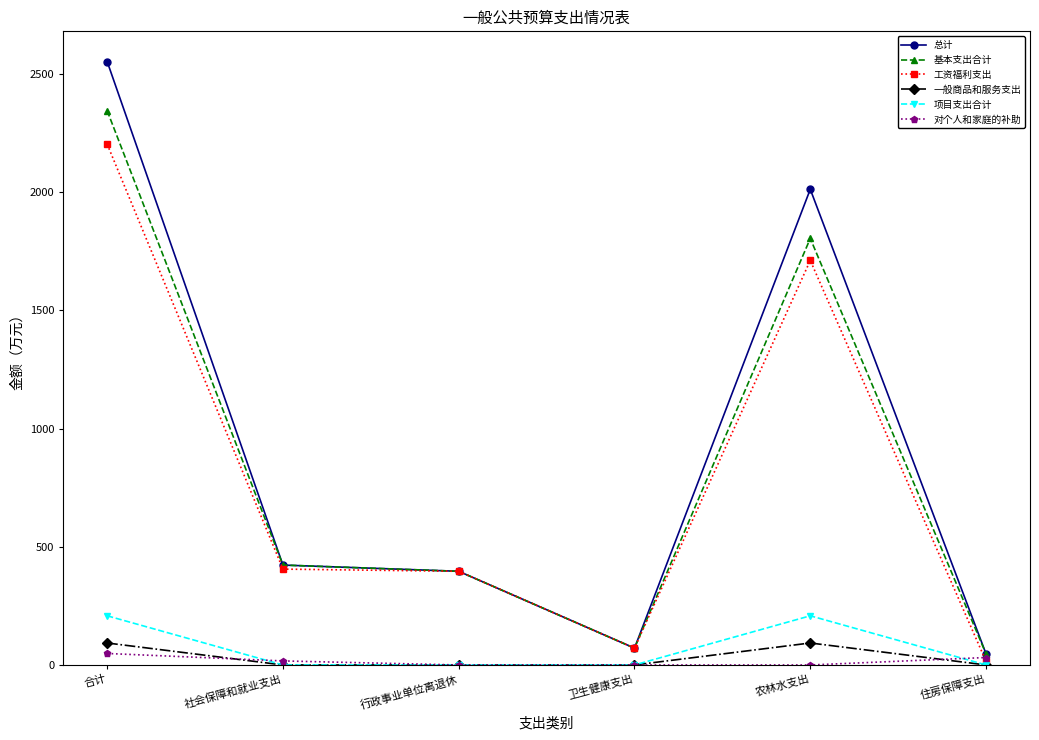

The 总计 series shows 112.3 at 行政事业单位离退休. True or false?

False